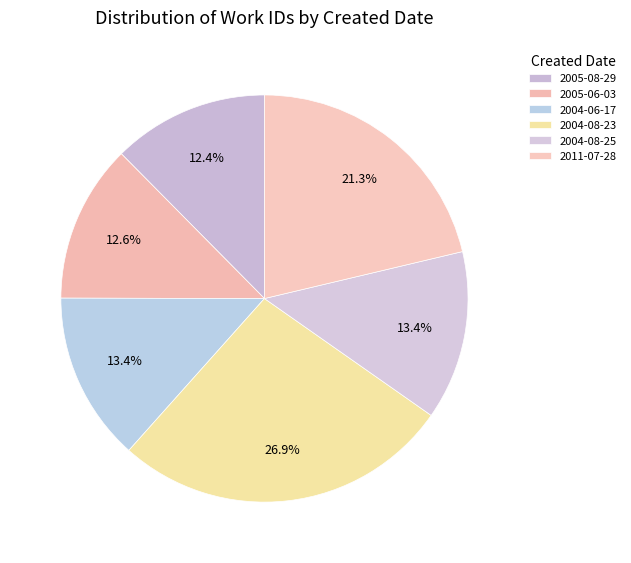

How many segments does this pie chart have?

6